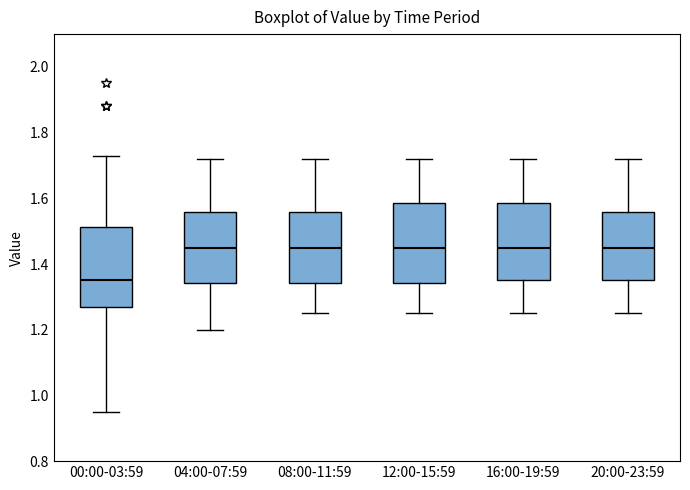

Which box's median line is the lowest?

00:00-03:59